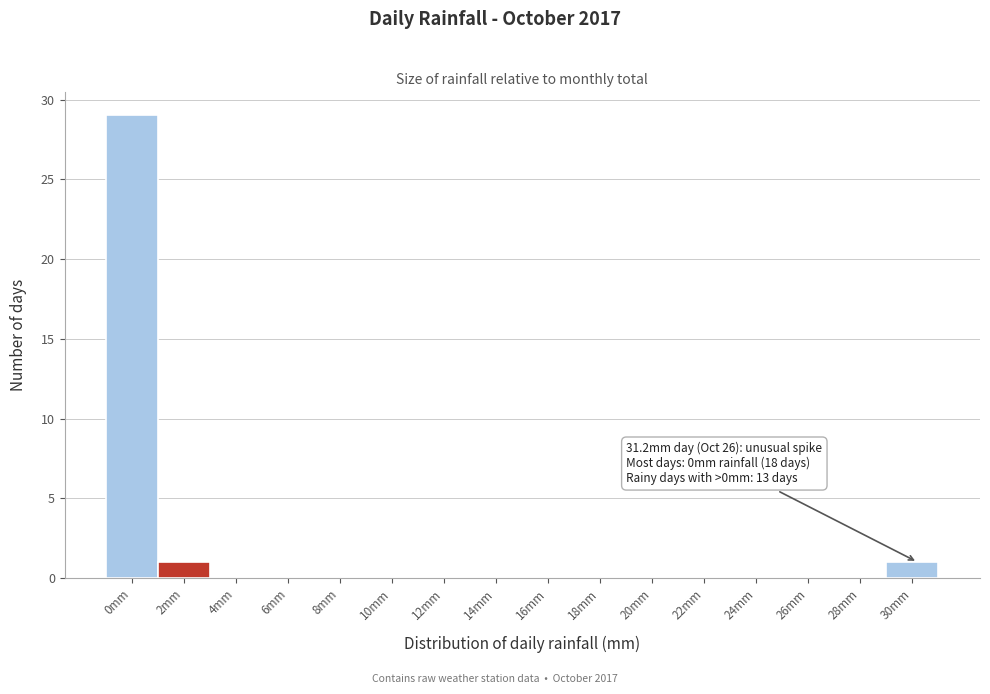

The chart shows a value of 48 at 0mm. True or false?

False